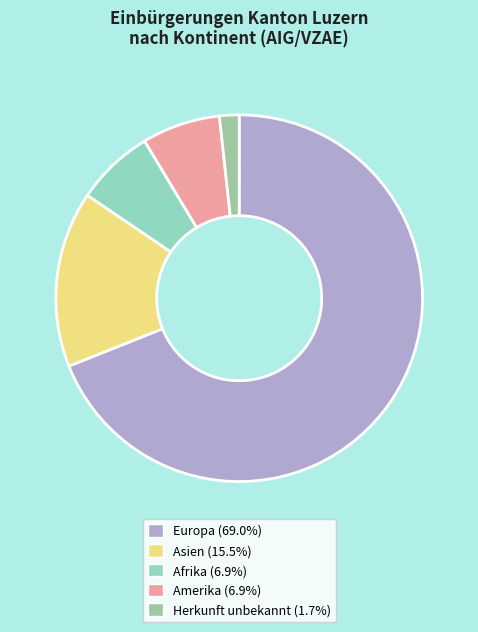

How many slices are in this pie chart?

5